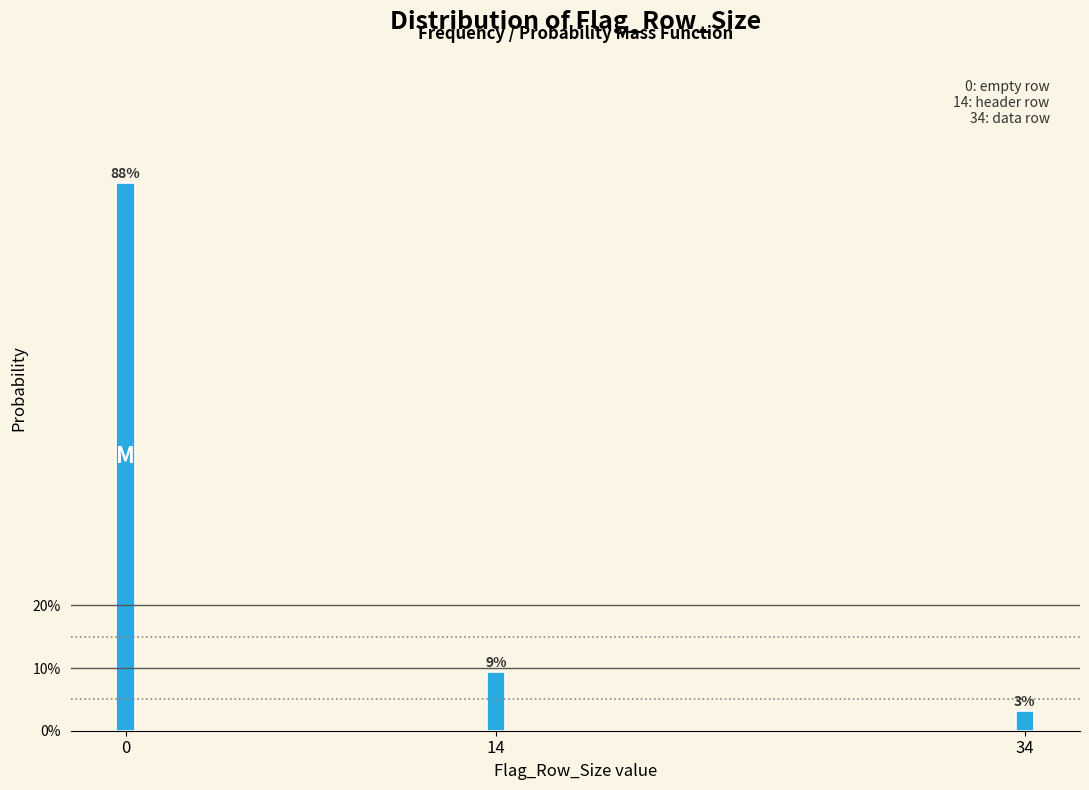

Does the chart contain any negative values?

No